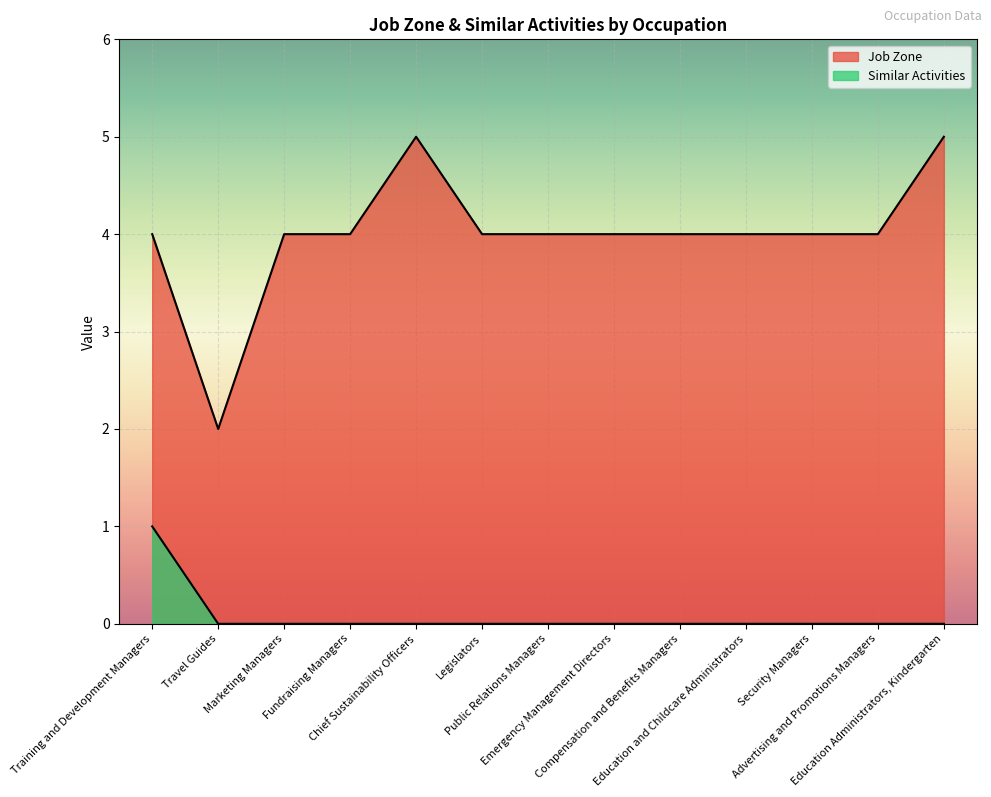

What is the label of the 4th point from the left?

Fundraising Managers